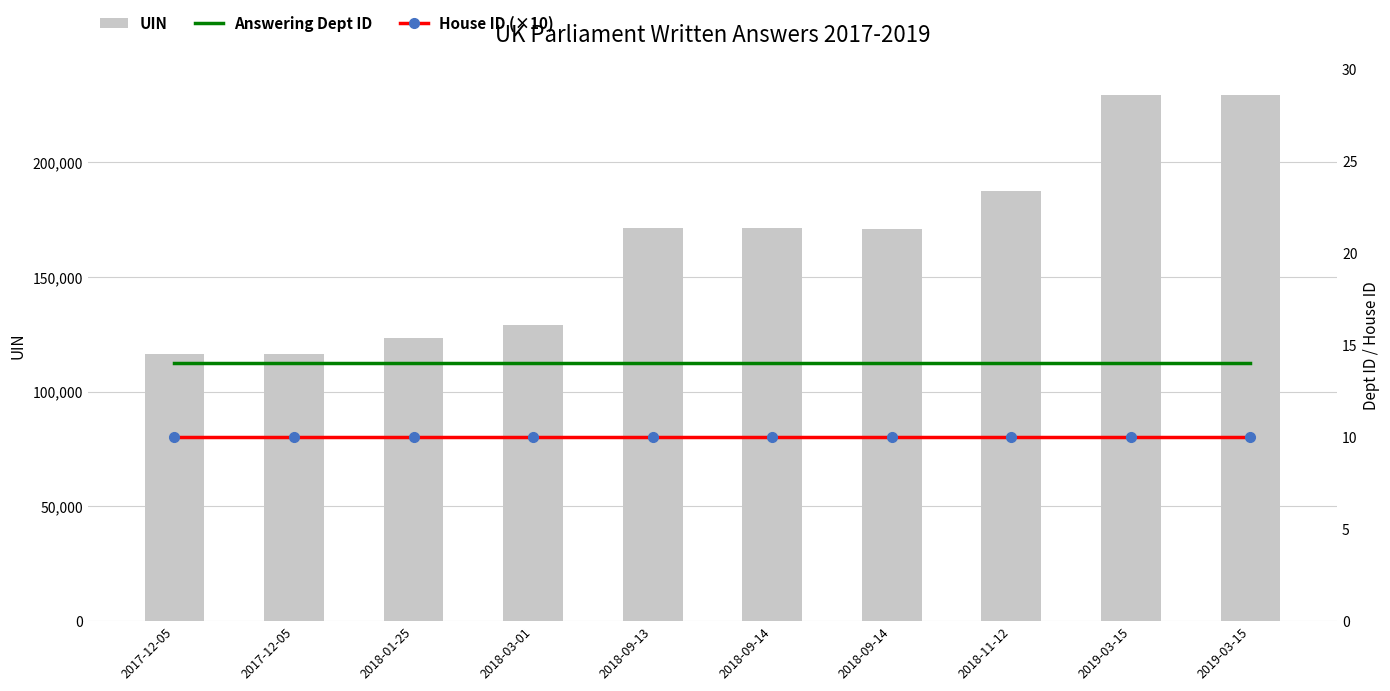

What is the minimum value for Answering Dept ID?

14